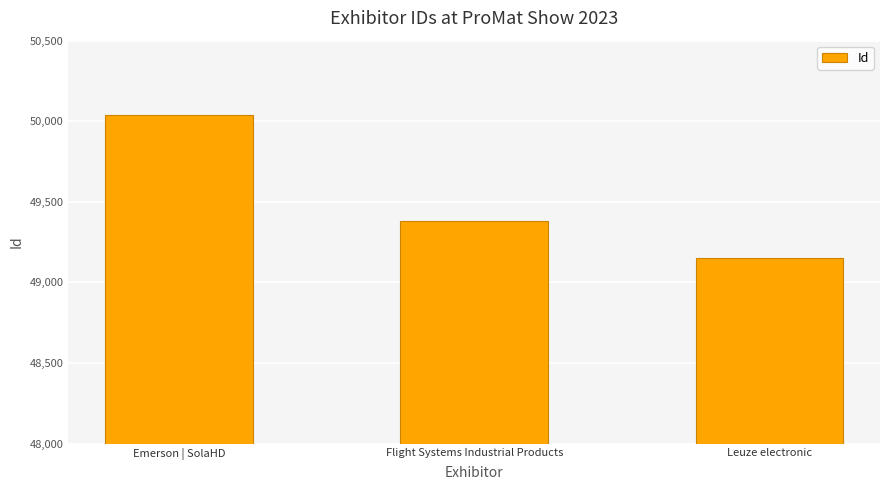

Rank the categories by value from lowest to highest.

Leuze electronic, Flight Systems Industrial Products, Emerson | SolaHD